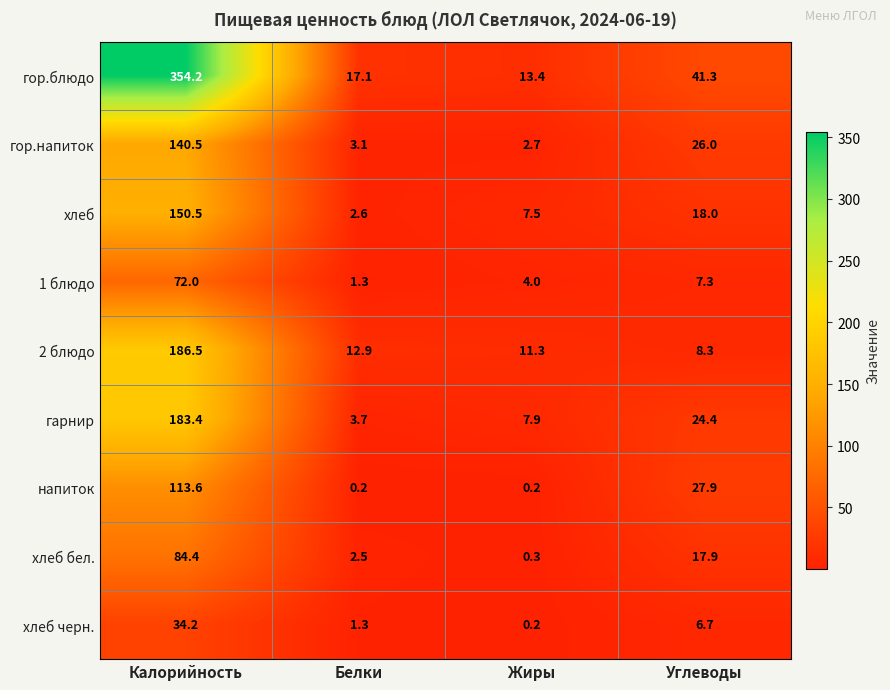

Where is гор.блюдо nearest to the value 183?

Углеводы